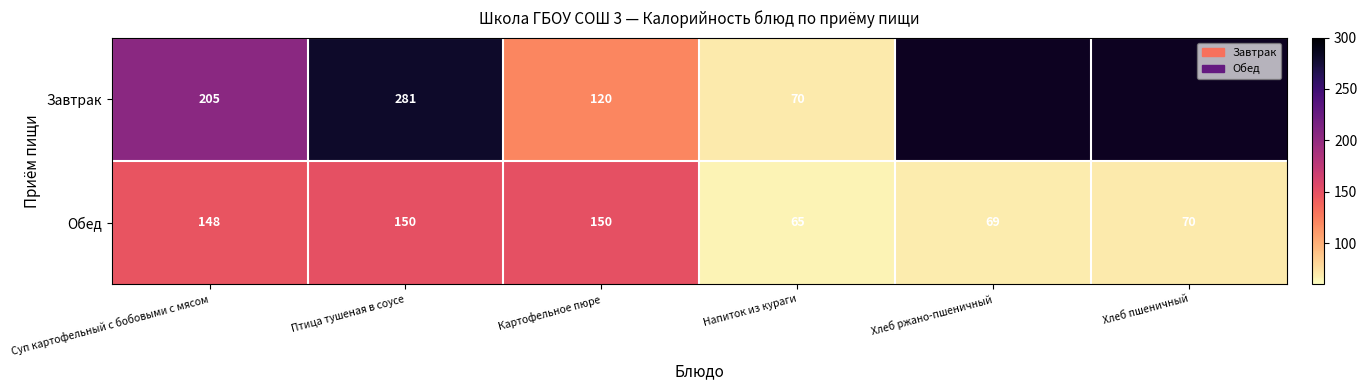

What is the maximum value shown in the chart?

281.0